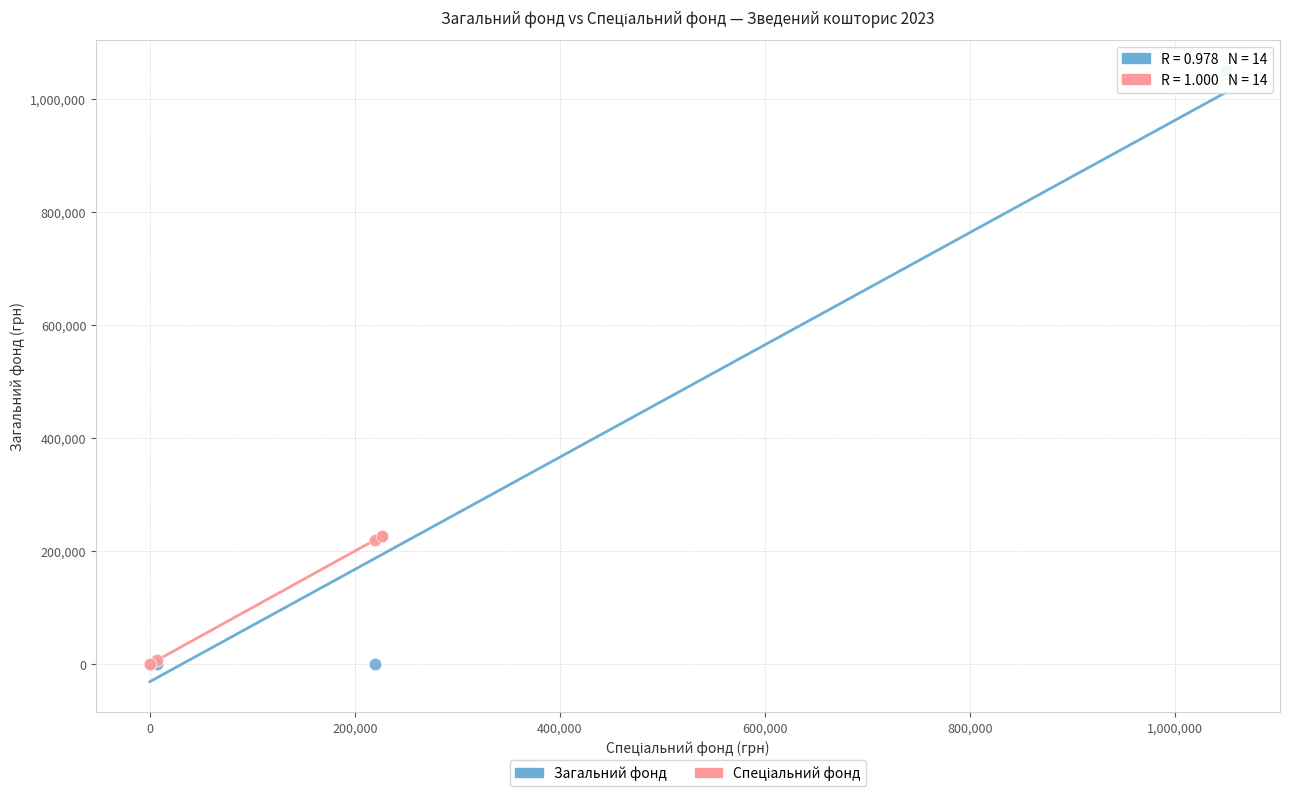

Which series has the widest spread of Y values?

Загальний фонд